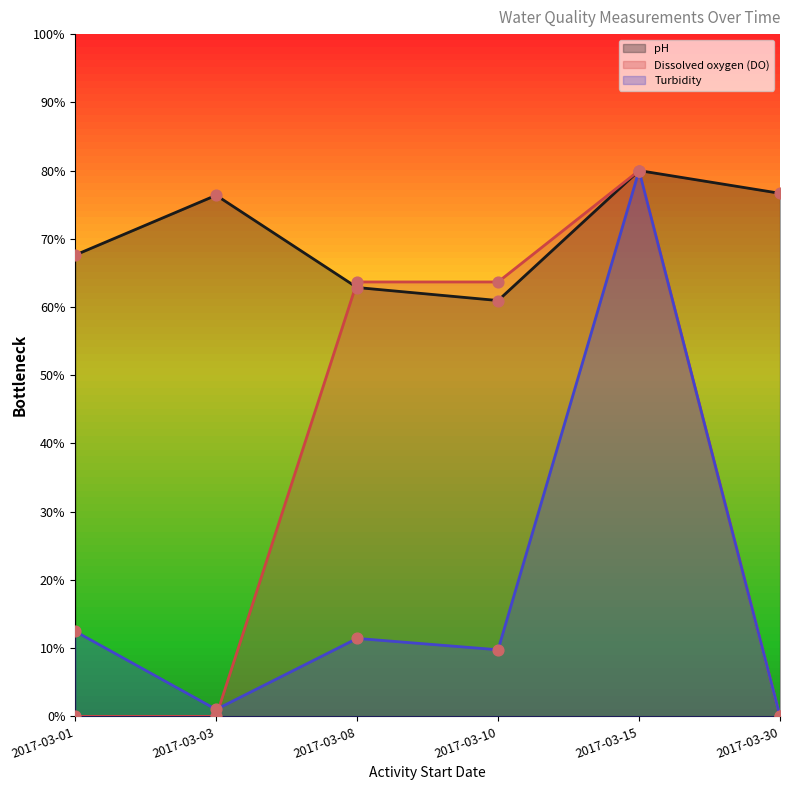

What is the total value across all series at 2017-03-30?

76.7